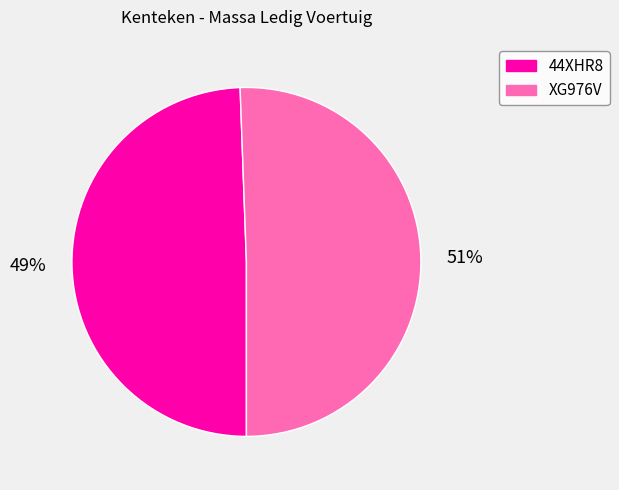

Is there any slice that represents more than half of the pie?

Yes